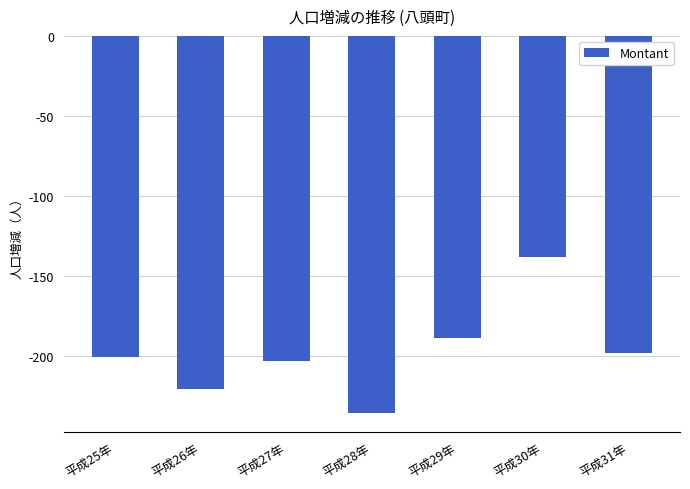

What position from the left is 平成26年?

2